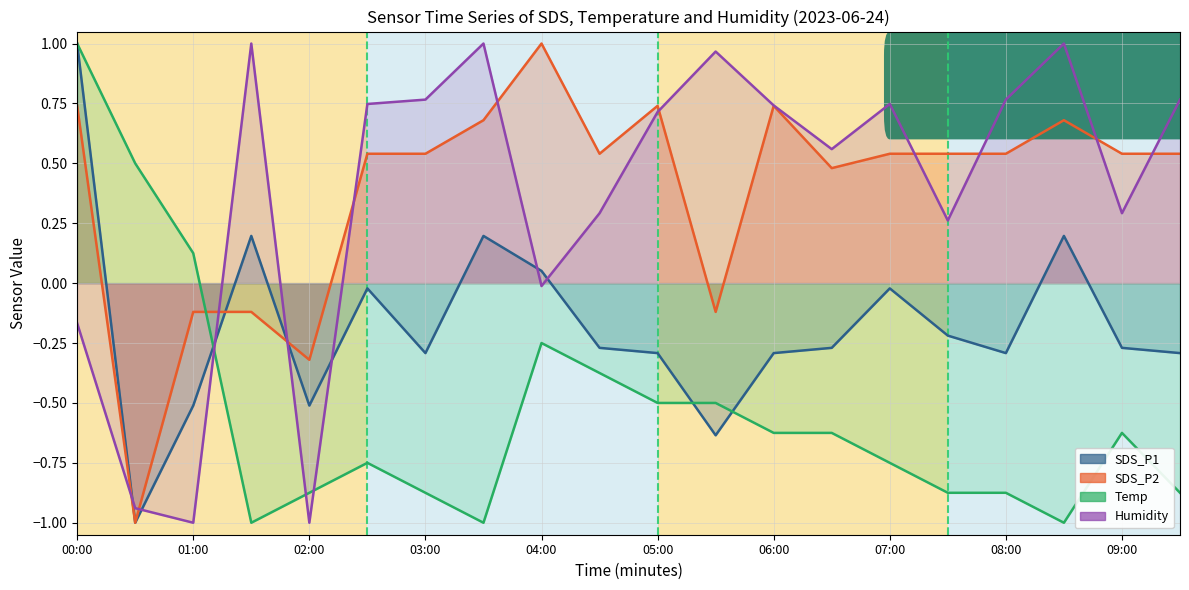

Which series has the largest range (max minus min)?

SDS_P1_line